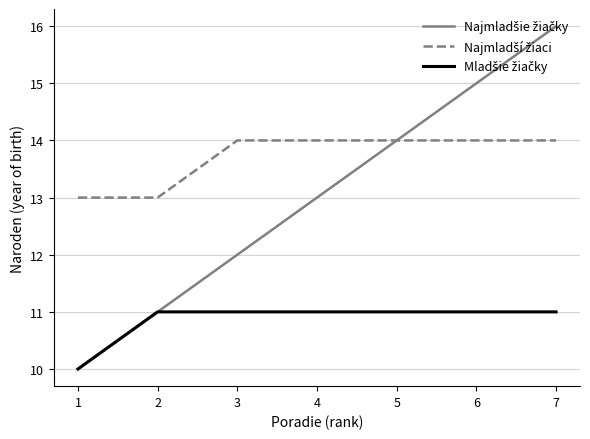

Which category has the highest value across all series?

7